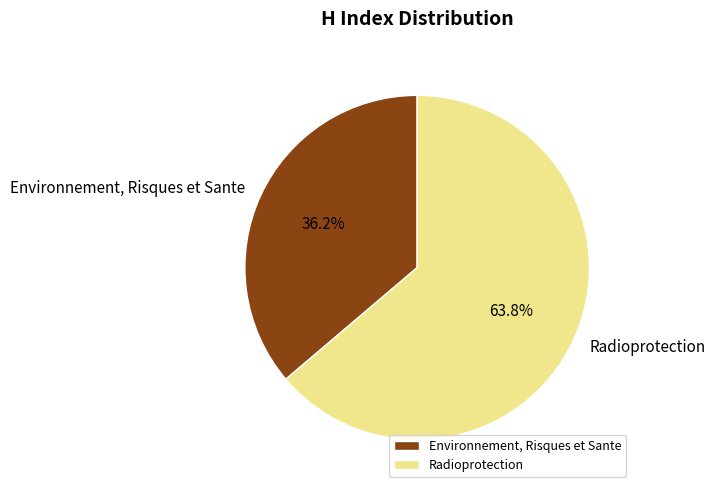

What percentage is NOT represented by Environnement, Risques et Sante?

63.8%